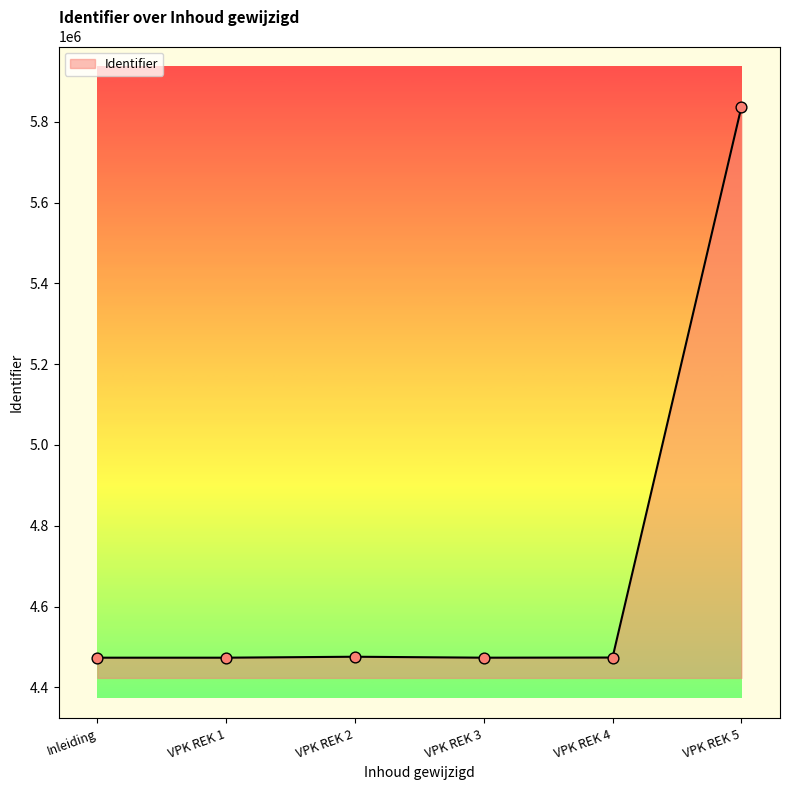

Between VPK REK 5 and VPK REK 1, which is larger?

VPK REK 5